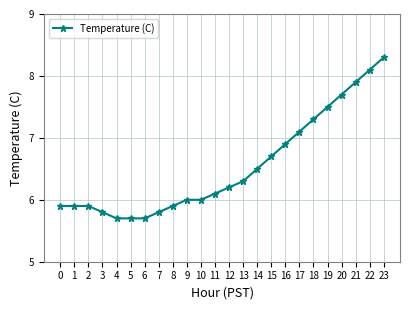

Reading left to right, what are all the values shown in this chart?

5.9	5.9	5.9	5.8	5.7	5.7	5.7	5.8	5.9	6.0	6.0	6.1	6.2	6.3	6.5	6.7	6.9	7.1	7.3	7.5	7.7	7.9	8.1	8.3